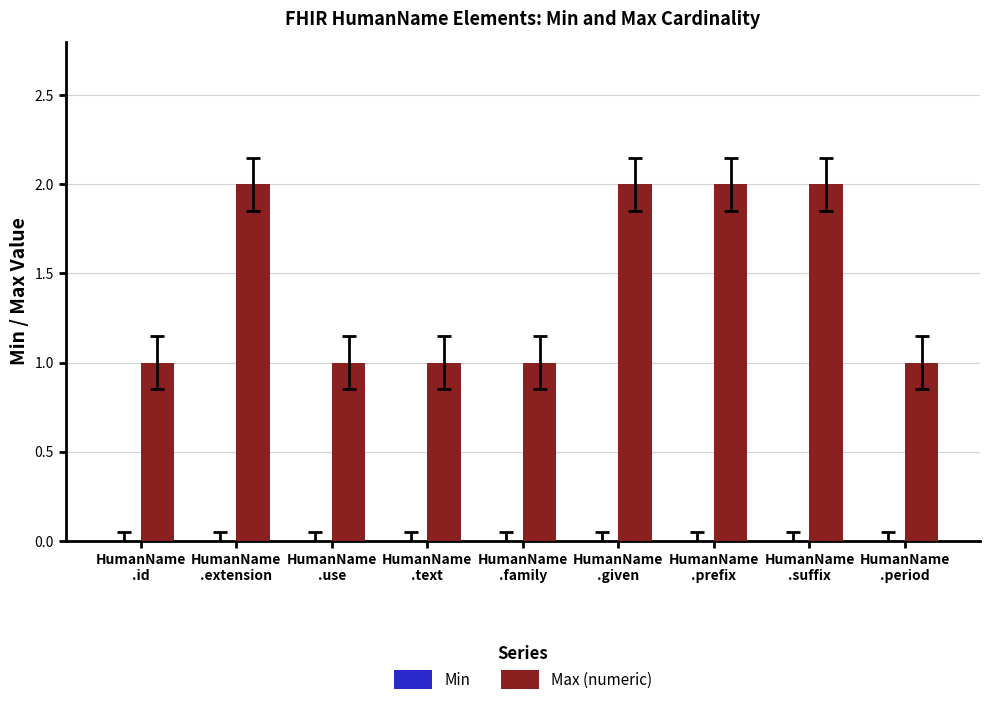

What is the sum of all values?

13